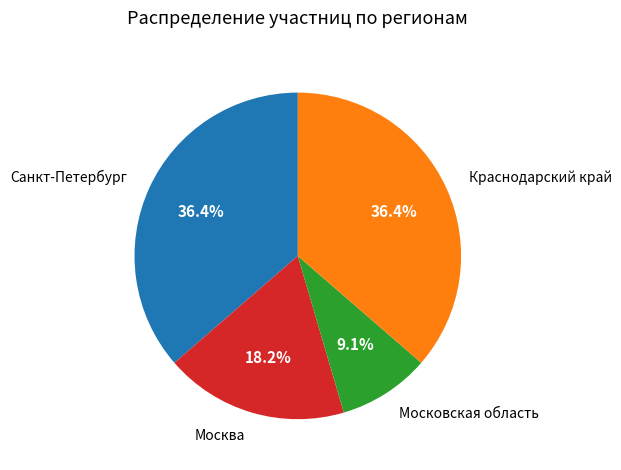

Do Москва and Краснодарский край together represent more than half of the pie?

Yes